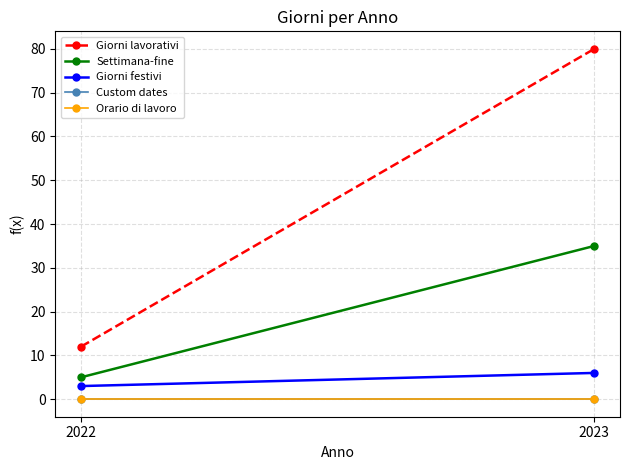

How many Giorni festivi values are between 3 and 6?

2